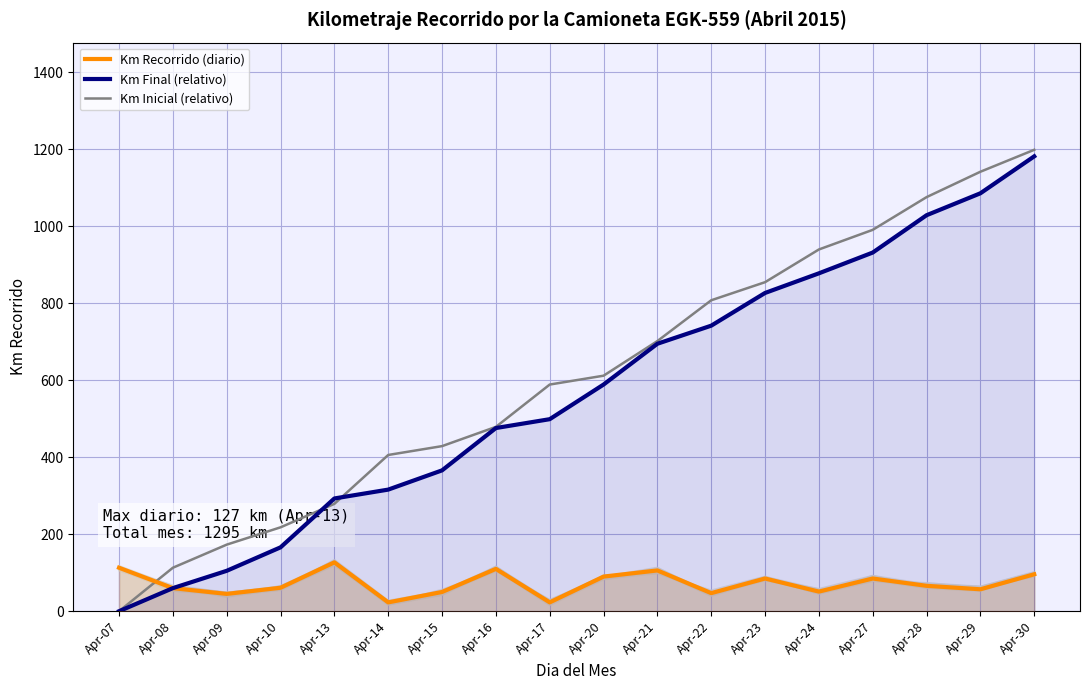

Which series ends up on top after the final intersection of Km Inicial (relativo) and Km Recorrido (diario)?

Km Inicial (relativo)